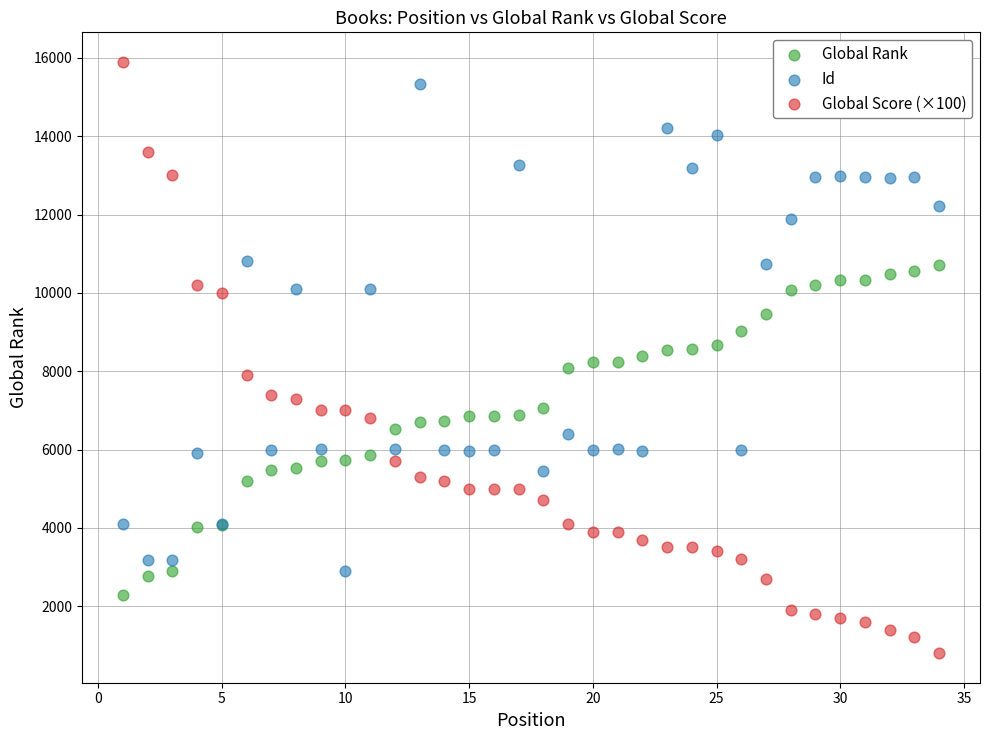

Which series reaches the minimum Y coordinate?

Global Score (×100)